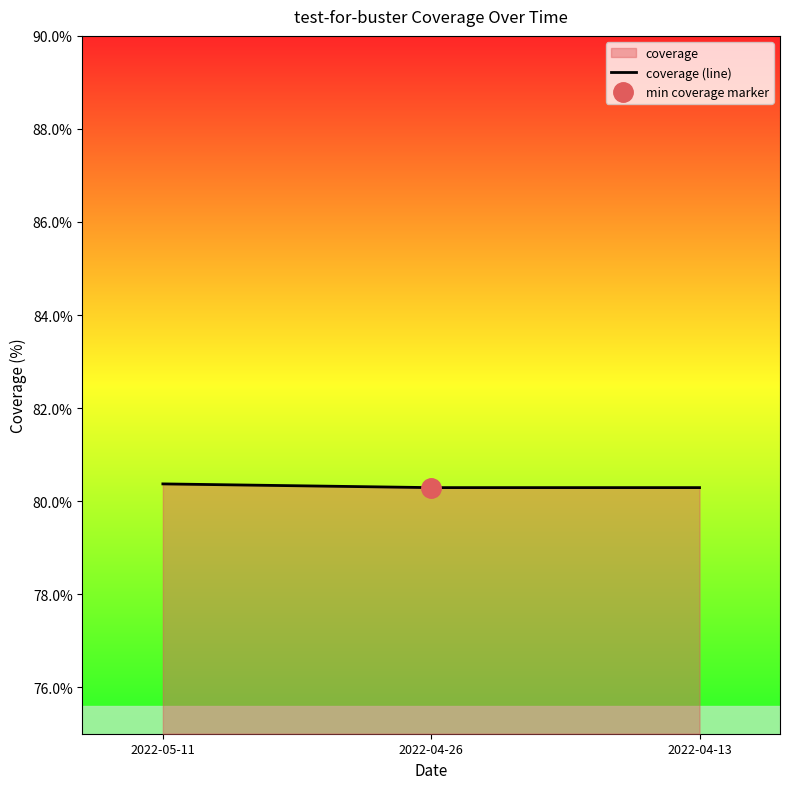

How many lines are shown in the chart?

1